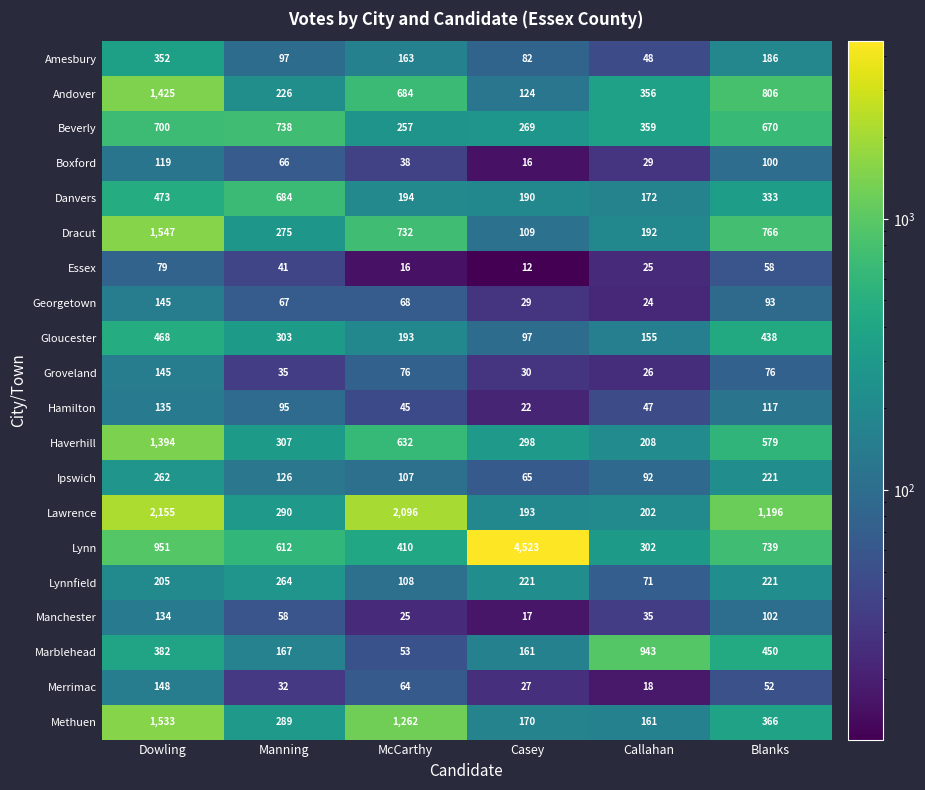

Which series has the largest total across all categories?

Lynn